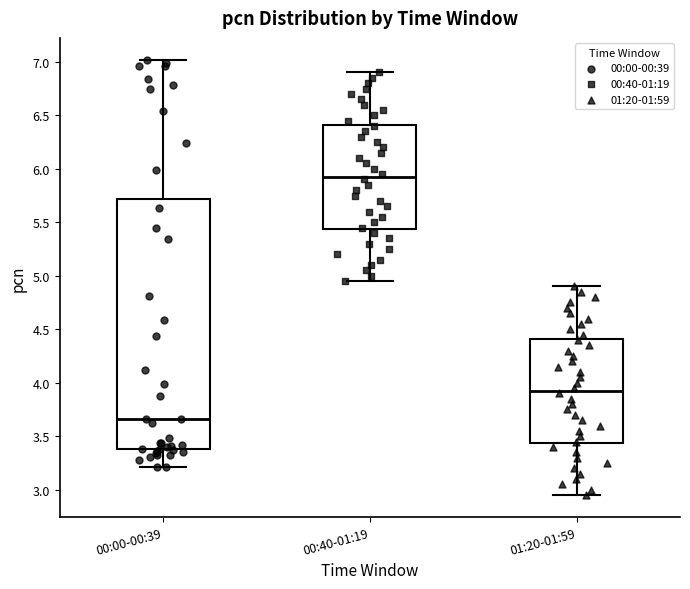

Reading left to right, read every box against the y-axis: the position of its median line, the range the box covers, and the ends of its whiskers. The values are not printed on the chart, so give them approximately, as read against the axis.

00:00-00:39: median 3.65, box 3.40 to 5.70, whiskers 3.20 to 7.00
00:40-01:19: median 5.95, box 5.45 to 6.40, whiskers 4.95 to 6.90
01:20-01:59: median 3.95, box 3.45 to 4.40, whiskers 2.95 to 4.90